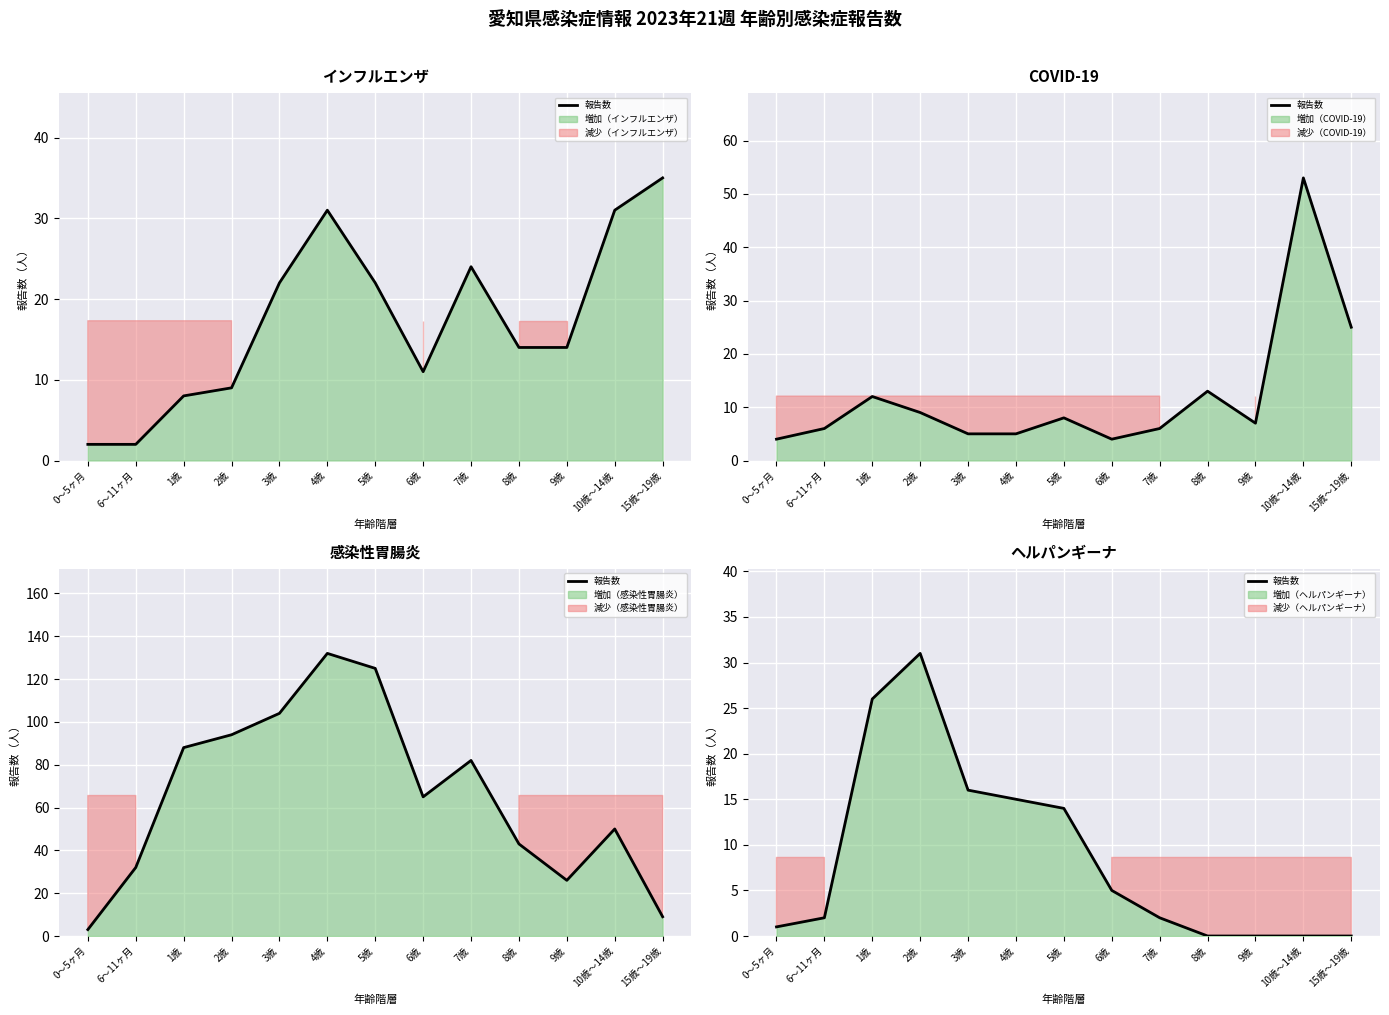

How many points are higher than both their immediate neighbors (excluding endpoints)?

1